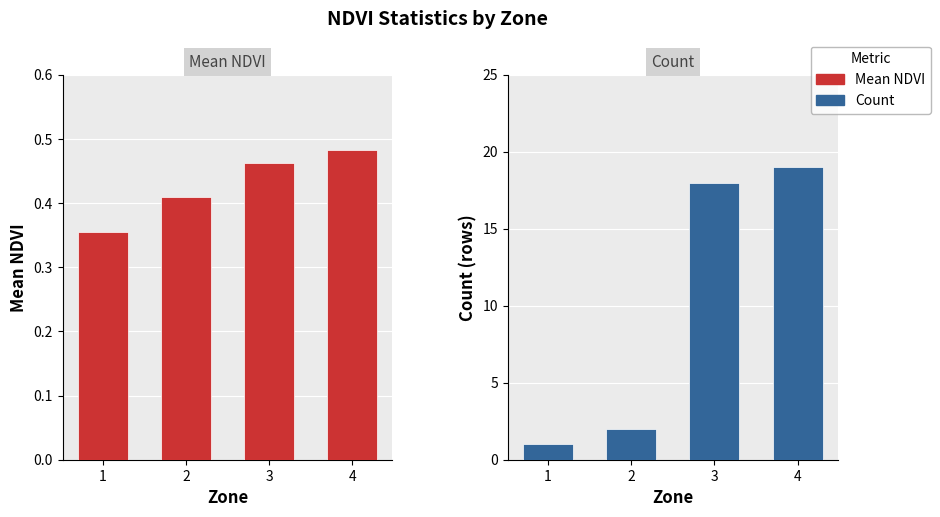

What is the spread (max minus min) of values at 3?

17.5